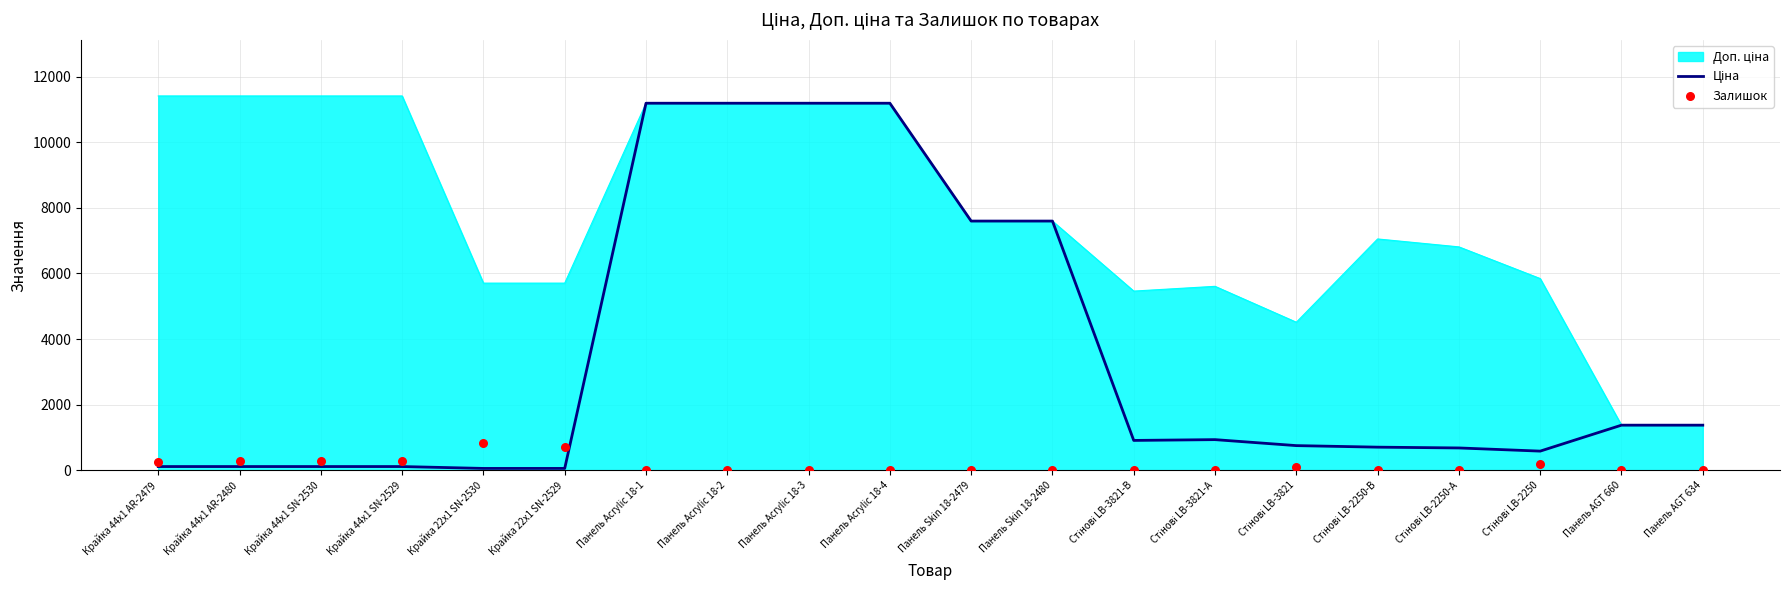

Is the value of Ціна at Стінові LB-3821-В greater than the value of Залишок at Панель Skin 18-2479?

Yes